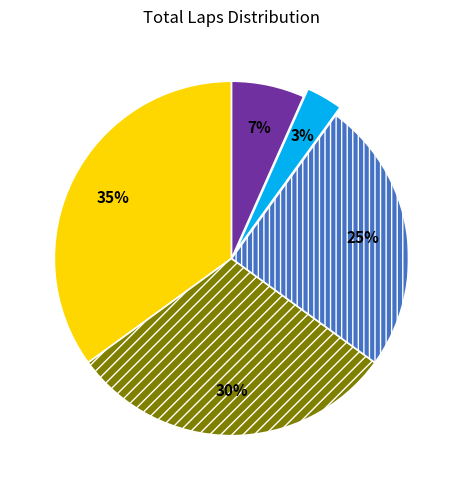

Is there a majority slice in this chart?

No